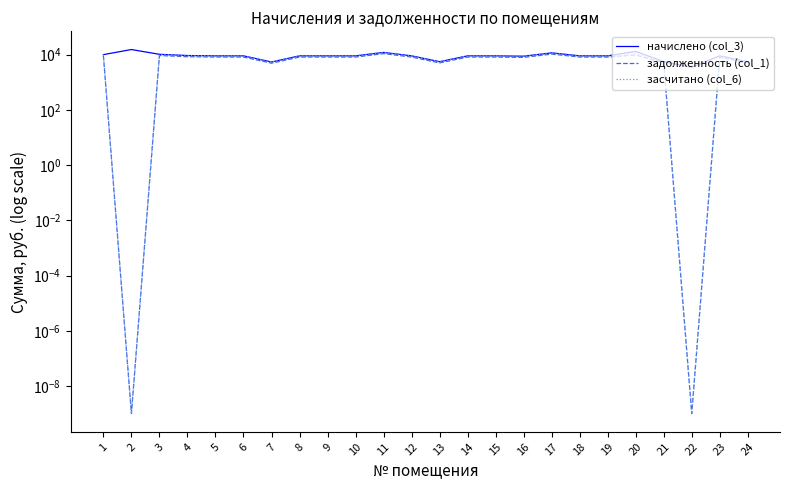

Which category has the lowest value across all series?

2